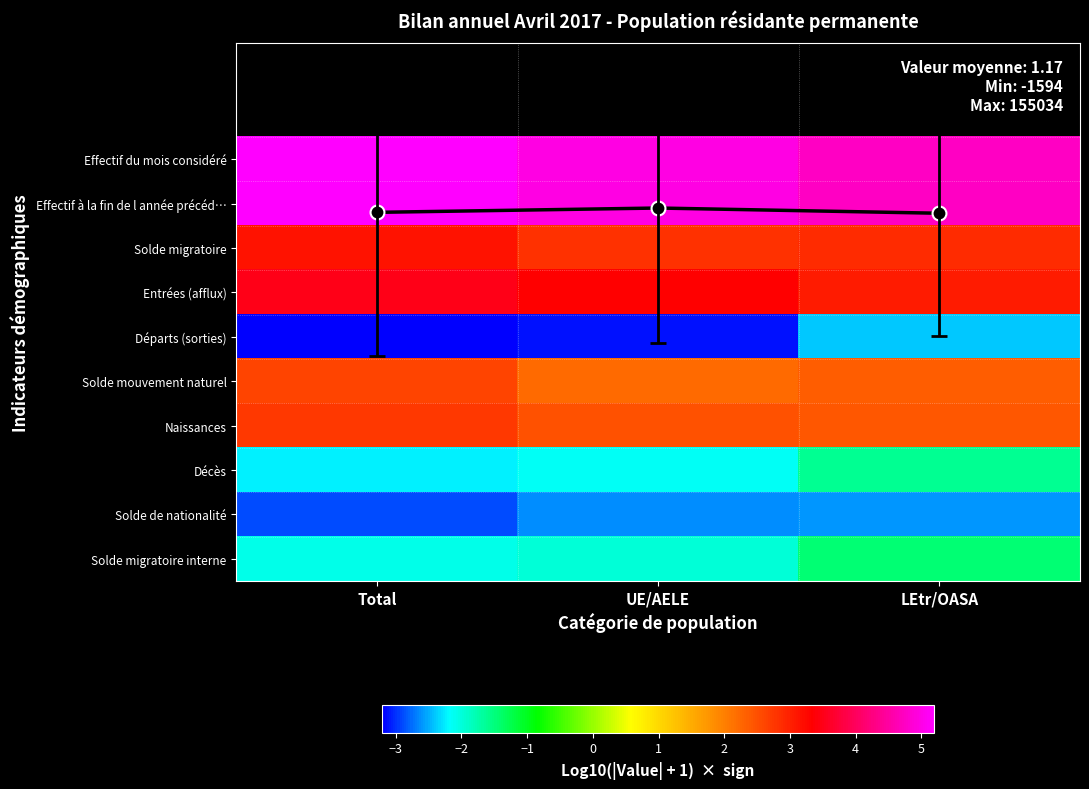

Read the Entrées (afflux) value at LEtr/OASA.

3.0